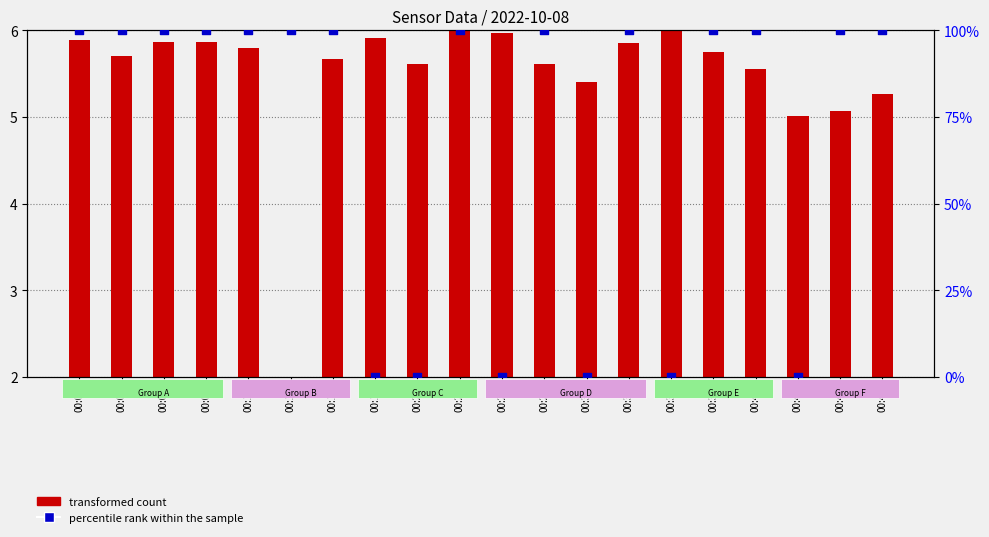

Which series reaches the minimum Y coordinate?

percentile rank within the sample